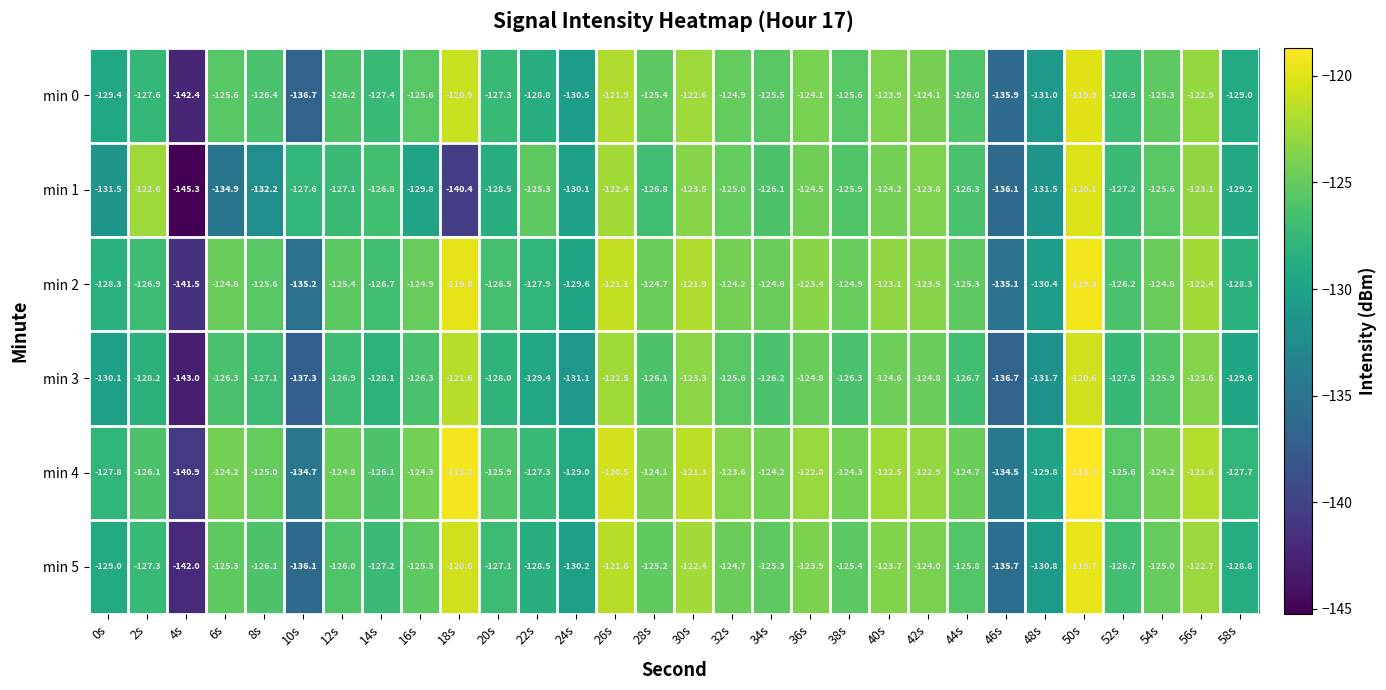

Which series changed the most between 20s and 42s?

min 1